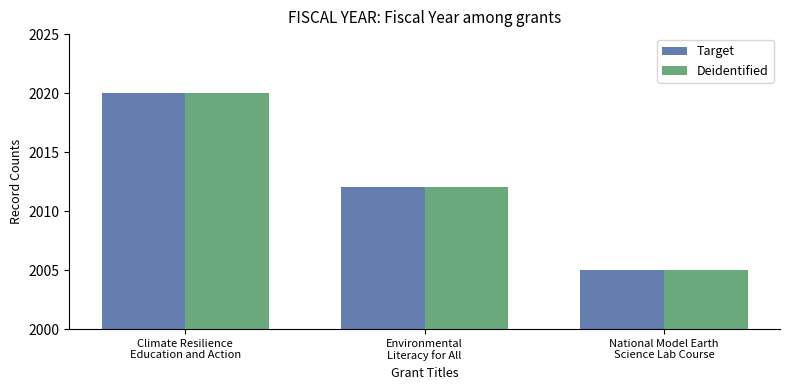

What is the minimum value shown in the chart?

2005